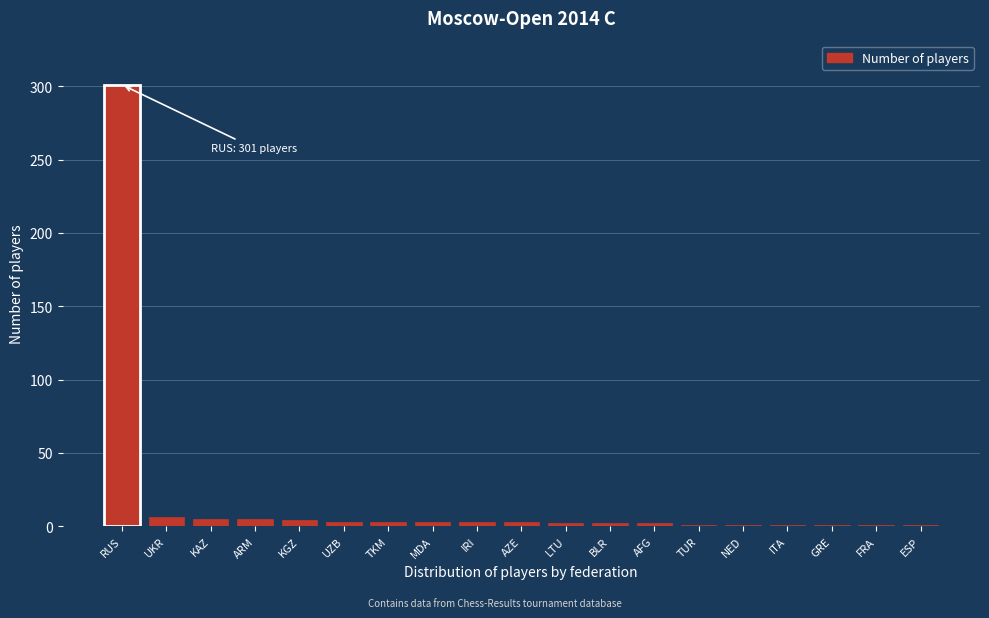

True or false: the data shows 184 at RUS.

False